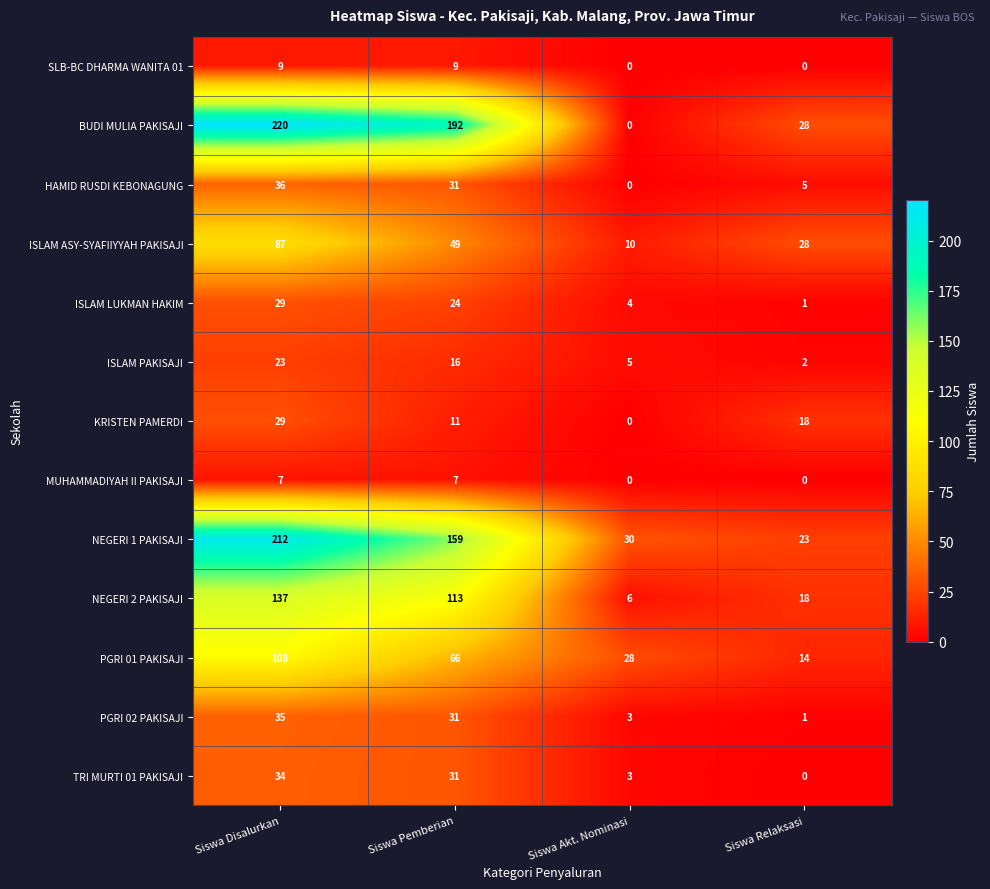

What is the approximate value of NEGERI 1 PAKISAJI at Siswa Akt. Nominasi, to the nearest 5?

30